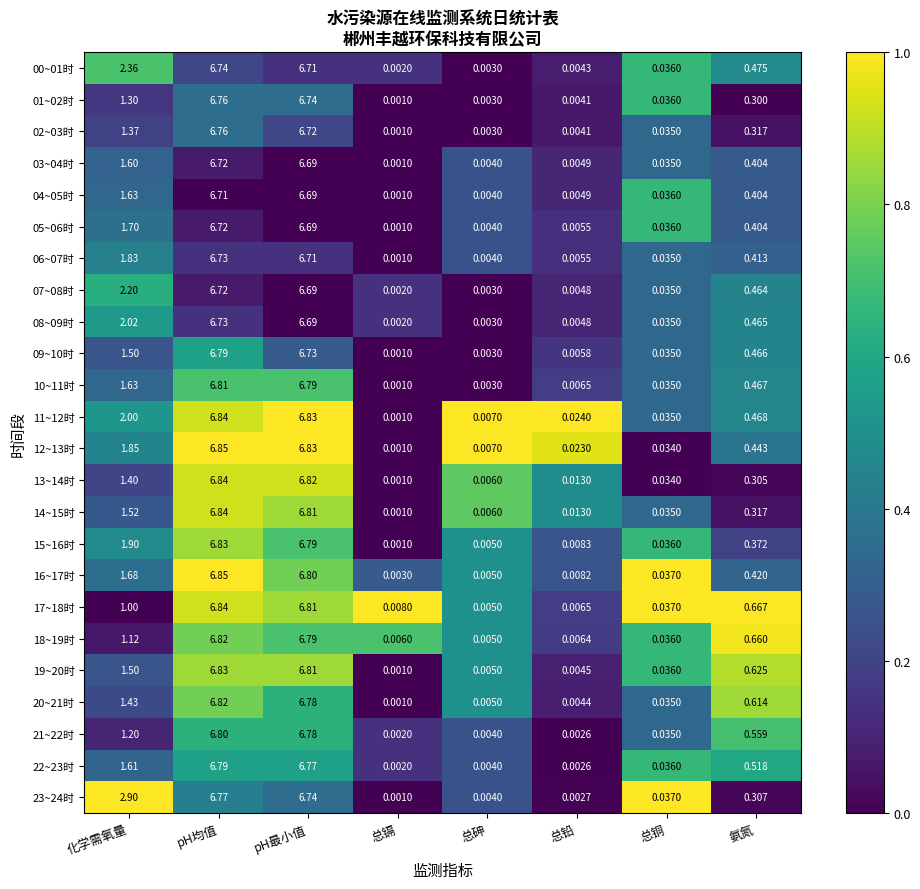

Rank the categories by 12~13时 value from highest to lowest.

pH均值, pH最小值, 化学需氧量, 氨氮, 总铜, 总铅, 总砷, 总镉